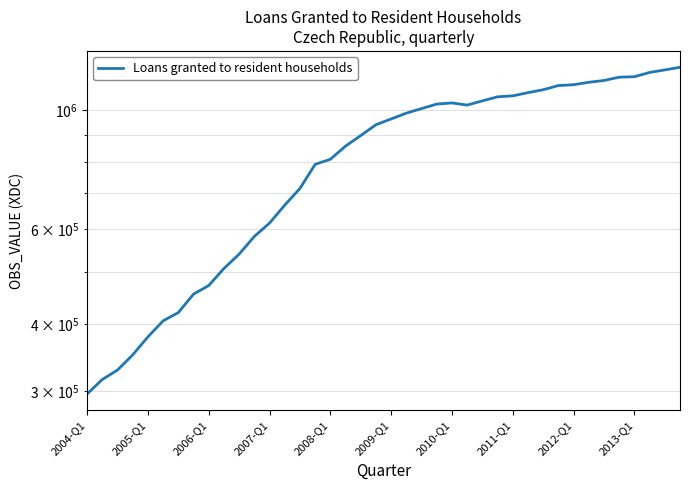

Rank the categories by value from lowest to highest.

2004-Q1, 2005-Q1, 2006-Q1, 2007-Q1, 2008-Q1, 2009-Q1, 2010-Q1, 2011-Q1, 2012-Q1, 2013-Q1, 10, 11, 12, 13, 14, 15, 16, 17, 18, 19, 20, 21, 22, 25, 23, 24, 26, 27, 28, 29, 30, 31, 32, 33, 34, 35, 36, 37, 38, 39